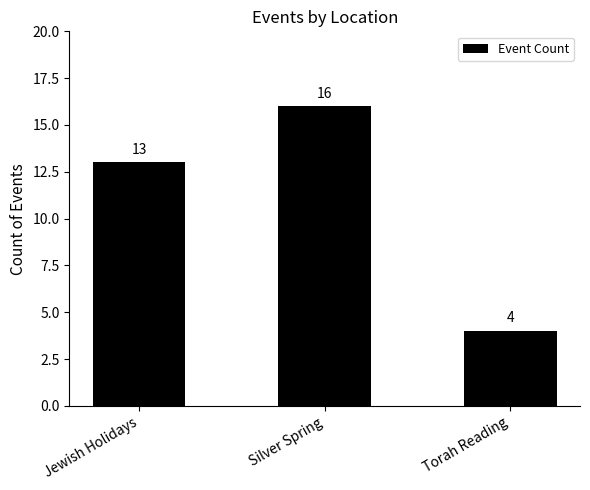

What value does the data have at Silver Spring?

16